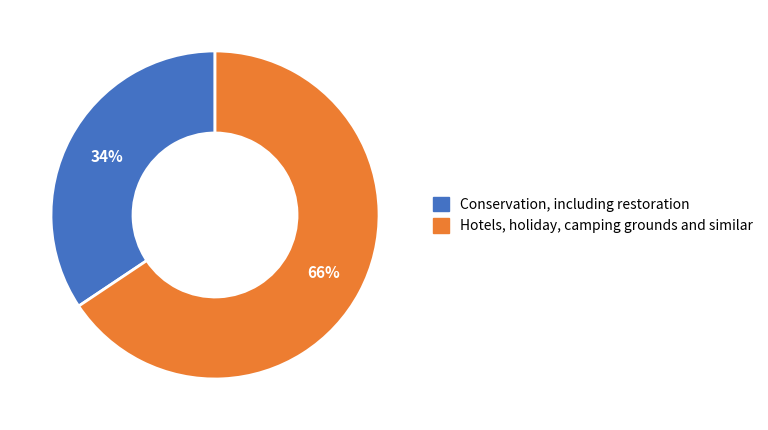

Which has a higher value, Hotels, holiday, camping grounds and similar or Conservation, including restoration?

Hotels, holiday, camping grounds and similar